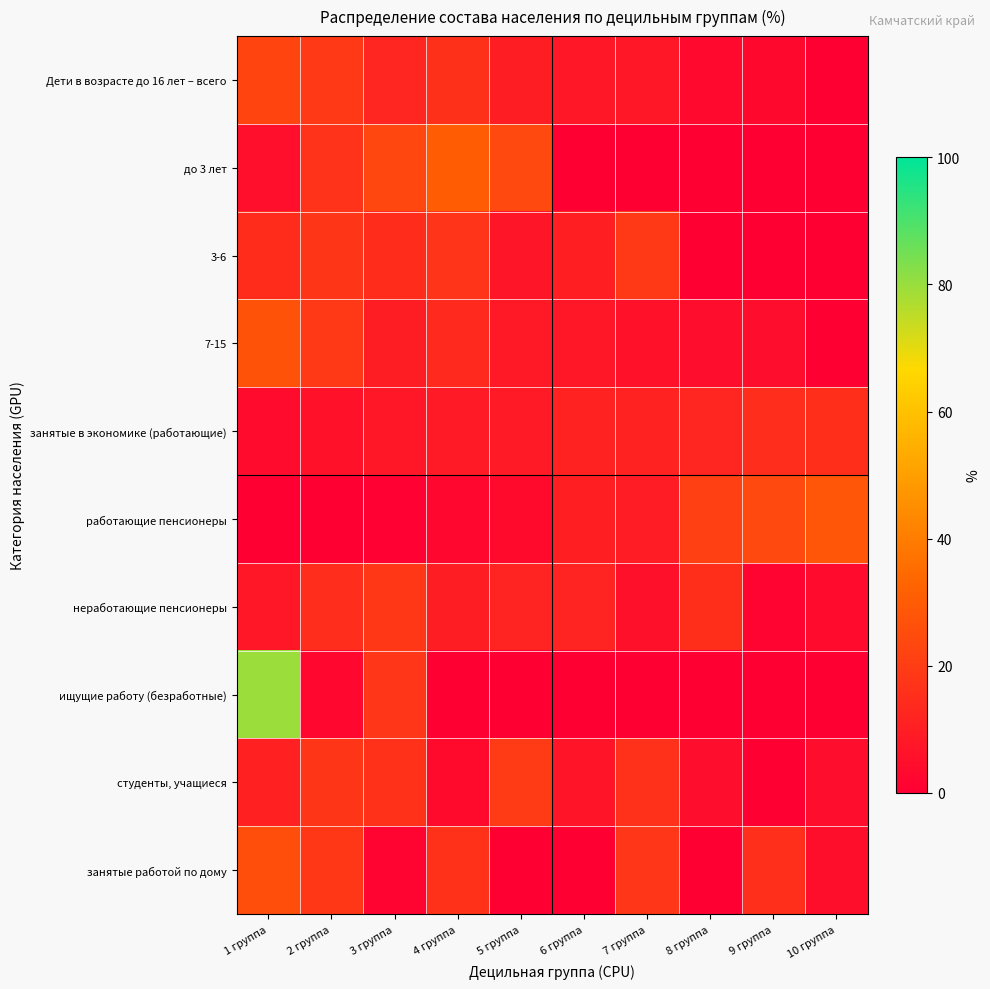

Reading left to right, transcribe all the data shown in this chart.

Дети в возрасте до 16 лет – всего: 1 группа=22.3	2 группа=18.4	3 группа=12.2	4 группа=15.9	5 группа=9.8	6 группа=7.5	7 группа=7.8	8 группа=3.2	9 группа=3.0	10 группа=0.0
до 3 лет: 1 группа=5.3	2 группа=17.0	3 группа=23.4	4 группа=30.3	5 группа=24.1	6 группа=0.0	7 группа=0.0	8 группа=0.0	9 группа=0.0	10 группа=0.0
3-6: 1 группа=14.5	2 группа=17.8	3 группа=14.5	4 группа=17.2	5 группа=7.1	6 группа=10.5	7 группа=18.4	8 группа=0.0	9 группа=0.0	10 группа=0.0
7-15: 1 группа=27.0	2 группа=18.8	3 группа=9.9	4 группа=13.5	5 группа=8.6	6 группа=7.6	7 группа=5.7	8 группа=4.5	9 группа=4.3	10 группа=0.0
занятые в экономике (работающие): 1 группа=3.9	2 группа=5.7	3 группа=7.5	4 группа=8.8	5 группа=8.9	6 группа=11.4	7 группа=11.2	8 группа=12.3	9 группа=14.9	10 группа=15.4
работающие пенсионеры: 1 группа=0.2	2 группа=0.1	3 группа=0.5	4 группа=2.6	5 группа=3.6	6 группа=10.2	7 группа=9.5	8 группа=21.0	9 группа=24.2	10 группа=28.2
неработающие пенсионеры: 1 группа=7.3	2 группа=15.0	3 группа=18.2	4 группа=9.7	5 группа=11.8	6 группа=11.8	7 группа=5.4	8 группа=15.3	9 группа=1.7	10 группа=3.7
ищущие работу (безработные): 1 группа=79.6	2 группа=2.5	3 группа=17.9	4 группа=0.0	5 группа=0.0	6 группа=0.0	7 группа=0.0	8 группа=0.0	9 группа=0.0	10 группа=0.0
студенты, учащиеся: 1 группа=10.9	2 группа=17.5	3 группа=16.6	4 группа=3.6	5 группа=19.5	6 группа=6.9	7 группа=16.1	8 группа=4.5	9 группа=0.0	10 группа=4.3
занятые работой по дому: 1 группа=25.4	2 группа=18.0	3 группа=1.7	4 группа=16.5	5 группа=0.0	6 группа=0.0	7 группа=17.8	8 группа=0.0	9 группа=15.7	10 группа=4.8